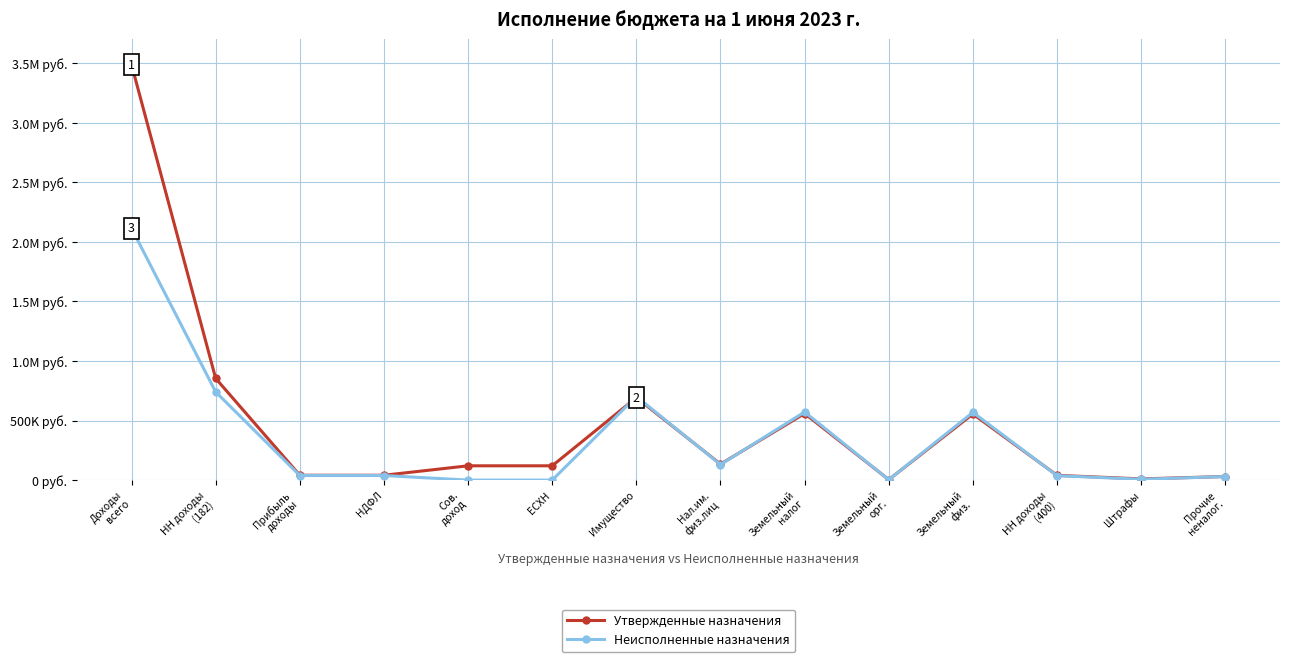

Does the chart have visible grid lines?

Yes